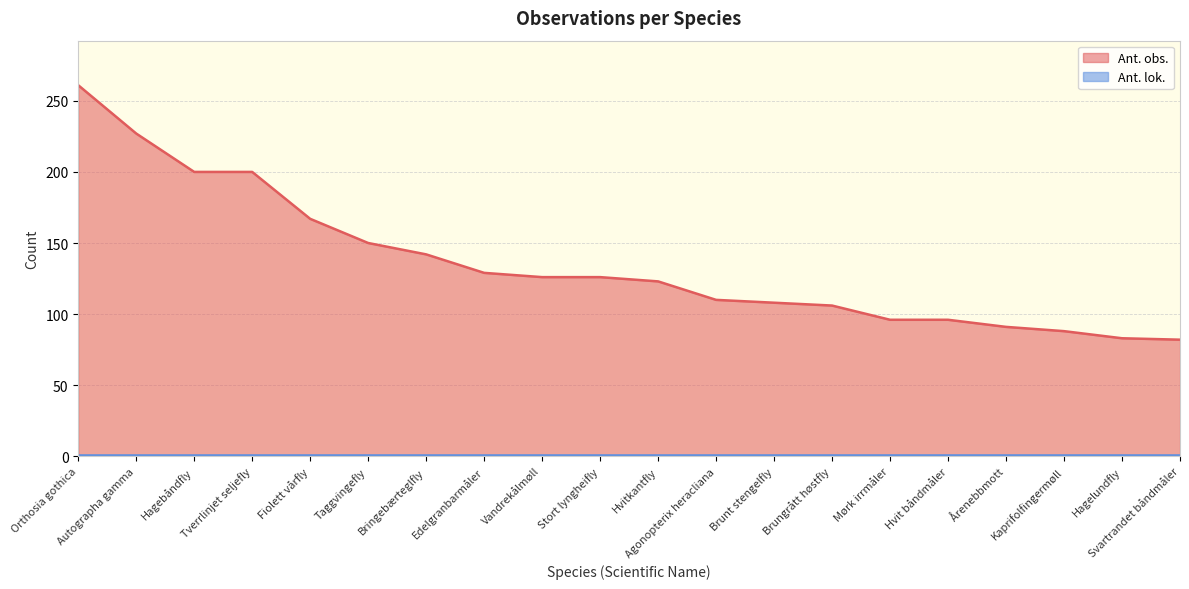

What is the ratio of the value at Taggvingefly to the value at Hvitkantfly?

1.2